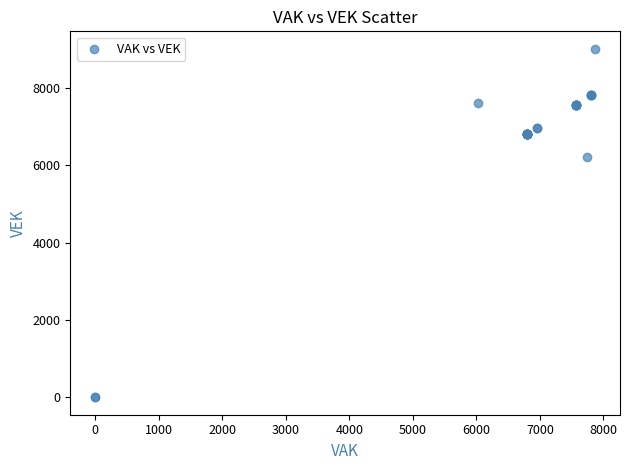

What Y value in the scatter plot is closest to 4504?

6204